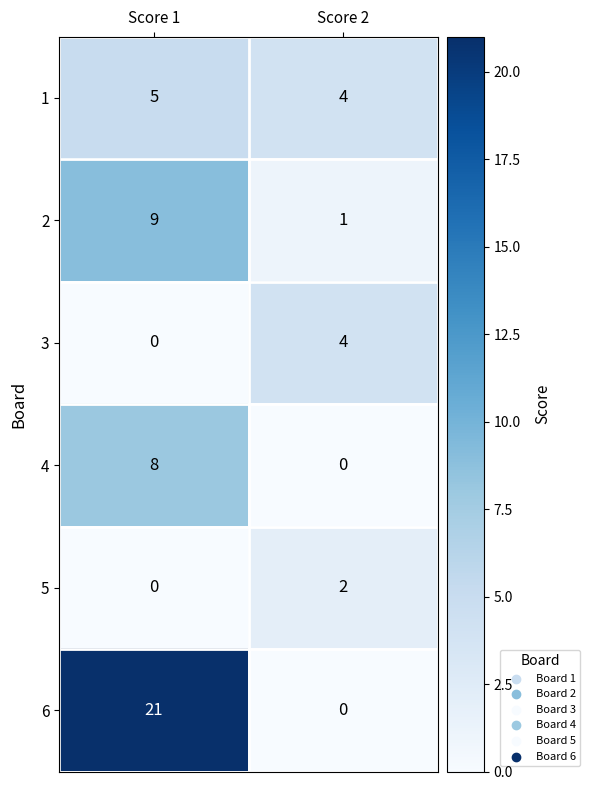

Which series has the widest spread of values?

6